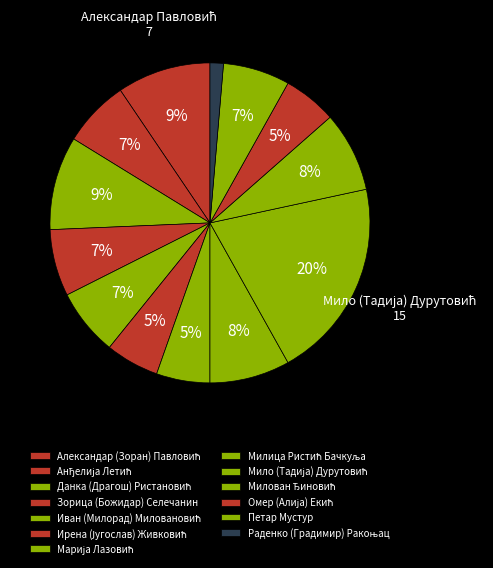

What is the change in value from Александар (Зоран) Павловић to Мило (Тадија) Дурутовић?

+8